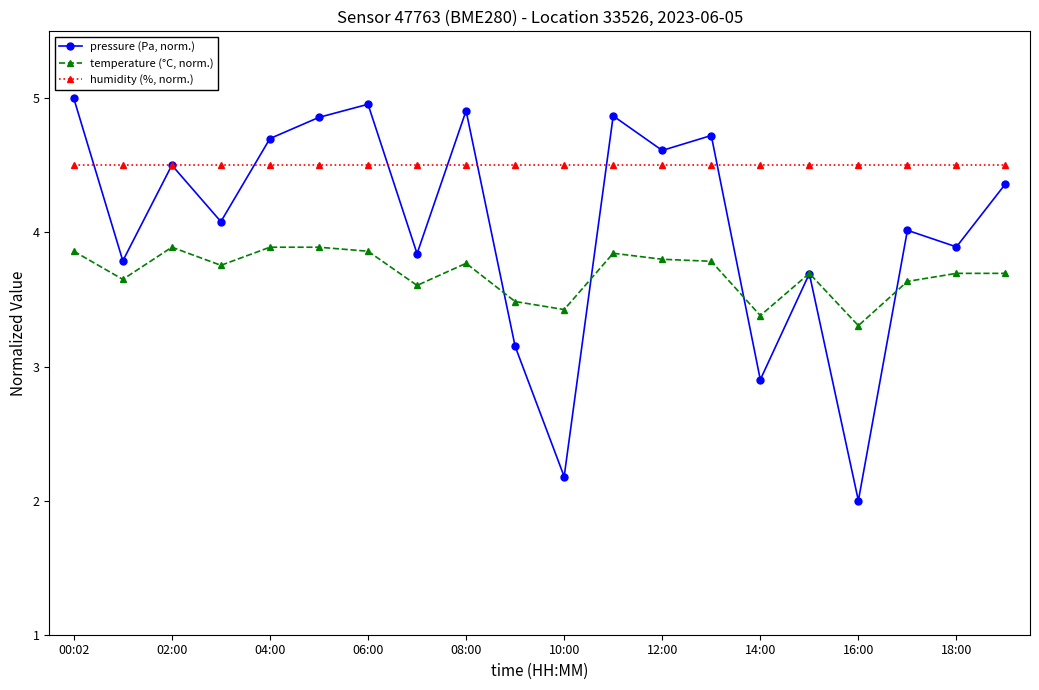

What is the minimum value shown in the chart?

2.0